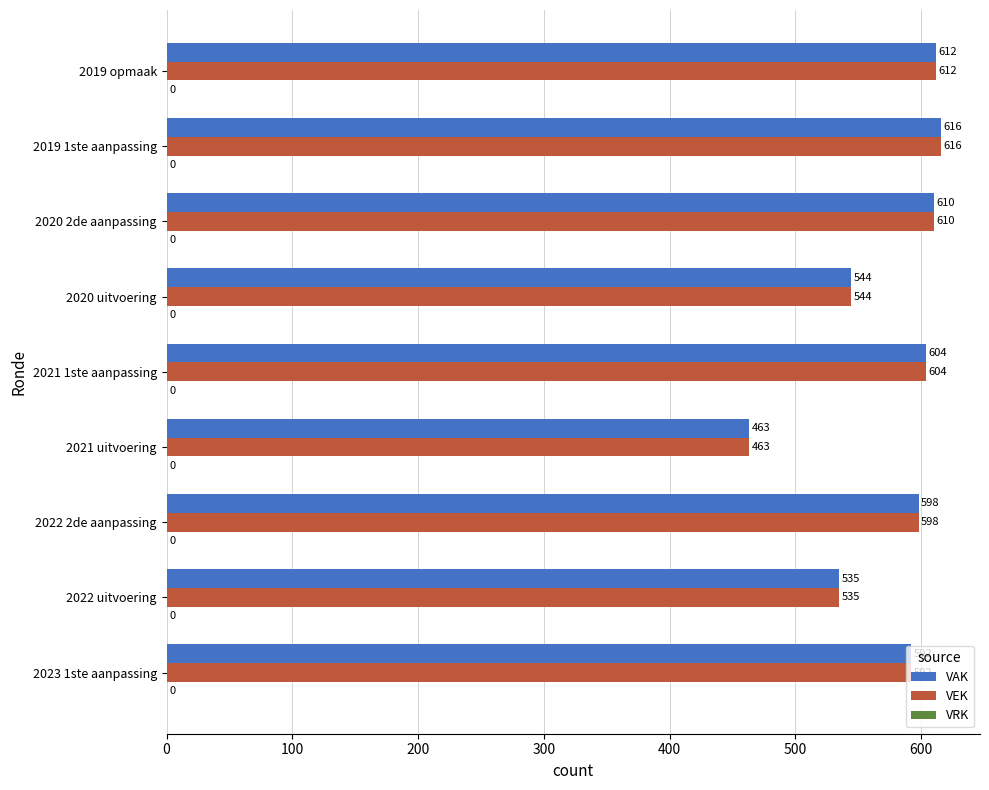

Rank the categories by VAK value from lowest to highest.

2021 uitvoering, 2022 uitvoering, 2020 uitvoering, 2023 1ste aanpassing, 2022 2de aanpassing, 2021 1ste aanpassing, 2020 2de aanpassing, 2019 opmaak, 2019 1ste aanpassing